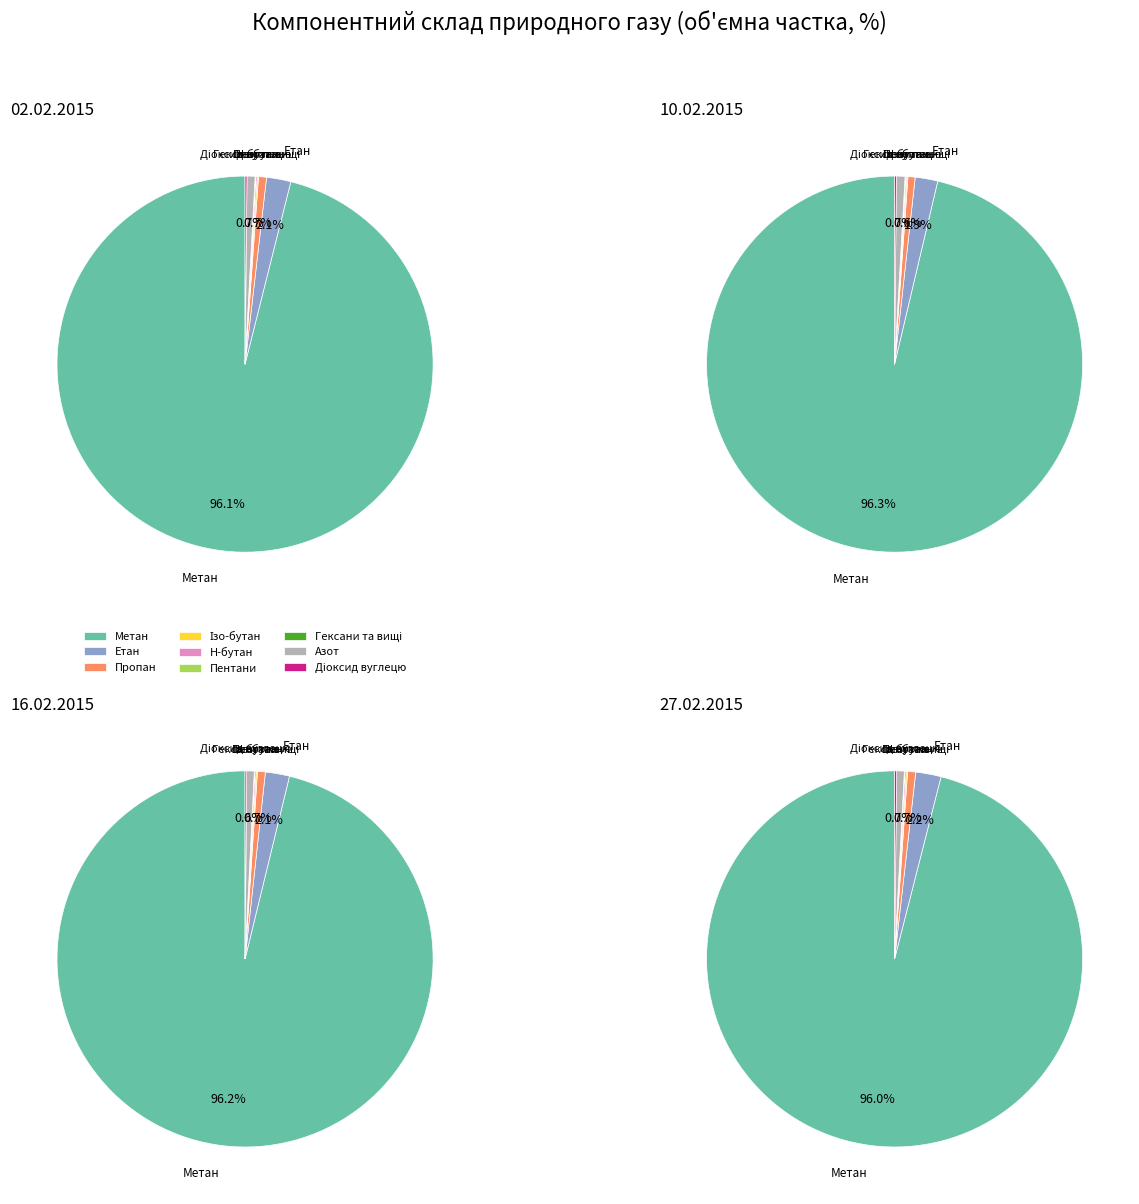

What portion of the pie excludes Гексани та вищі?

100.0%